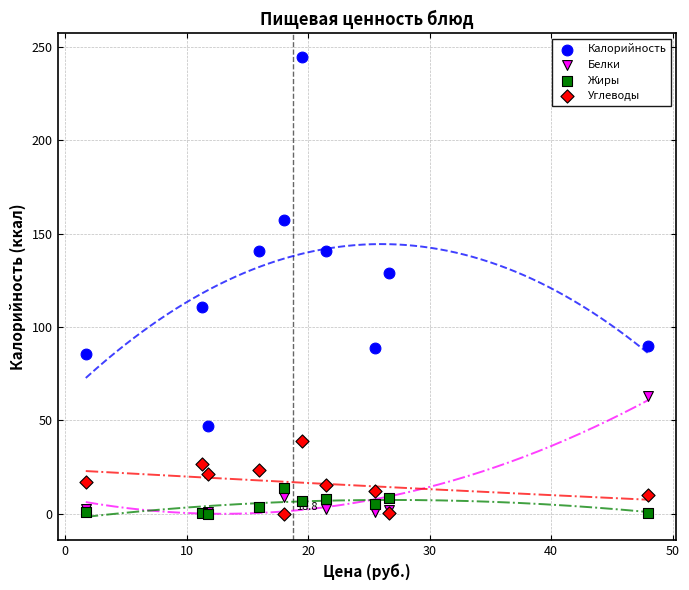

Across all series, what Y value is closest to 122?

129.1